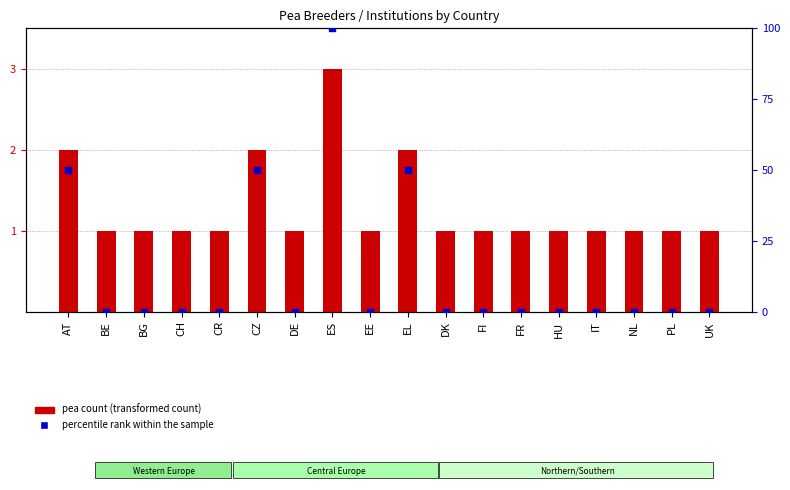

What are all the series names shown in the legend?

pea count (transformed count), percentile rank within the sample